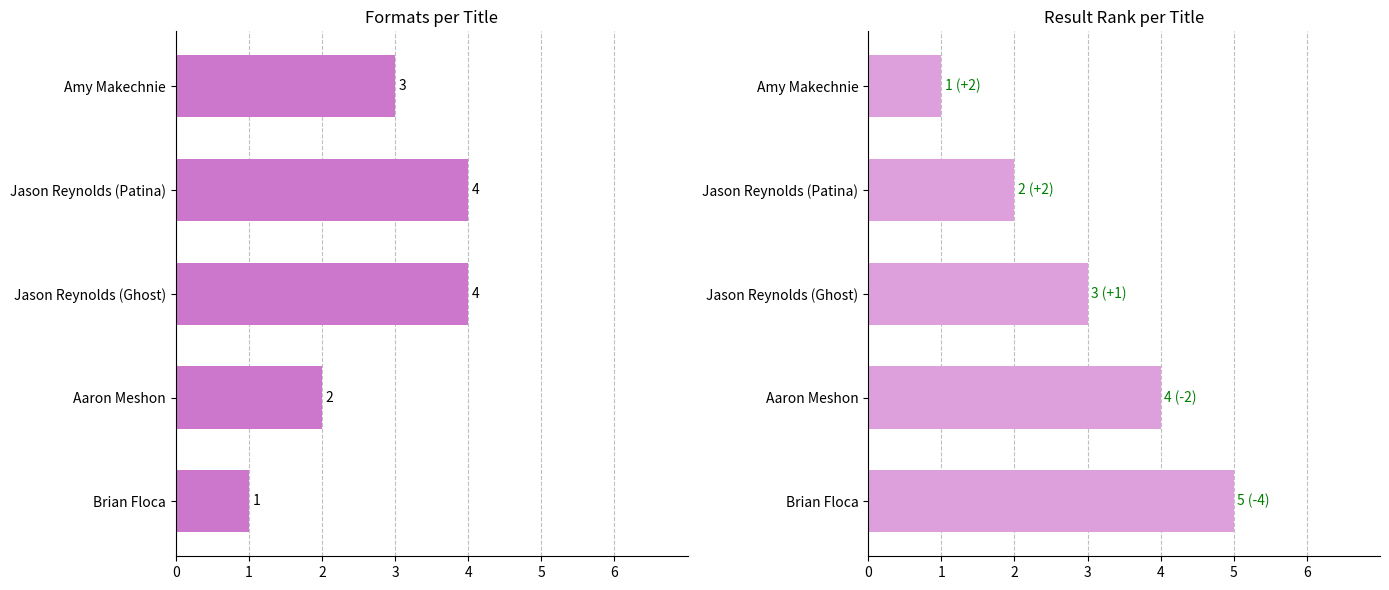

What is the spread (max minus min) of values at Brian Floca?

4